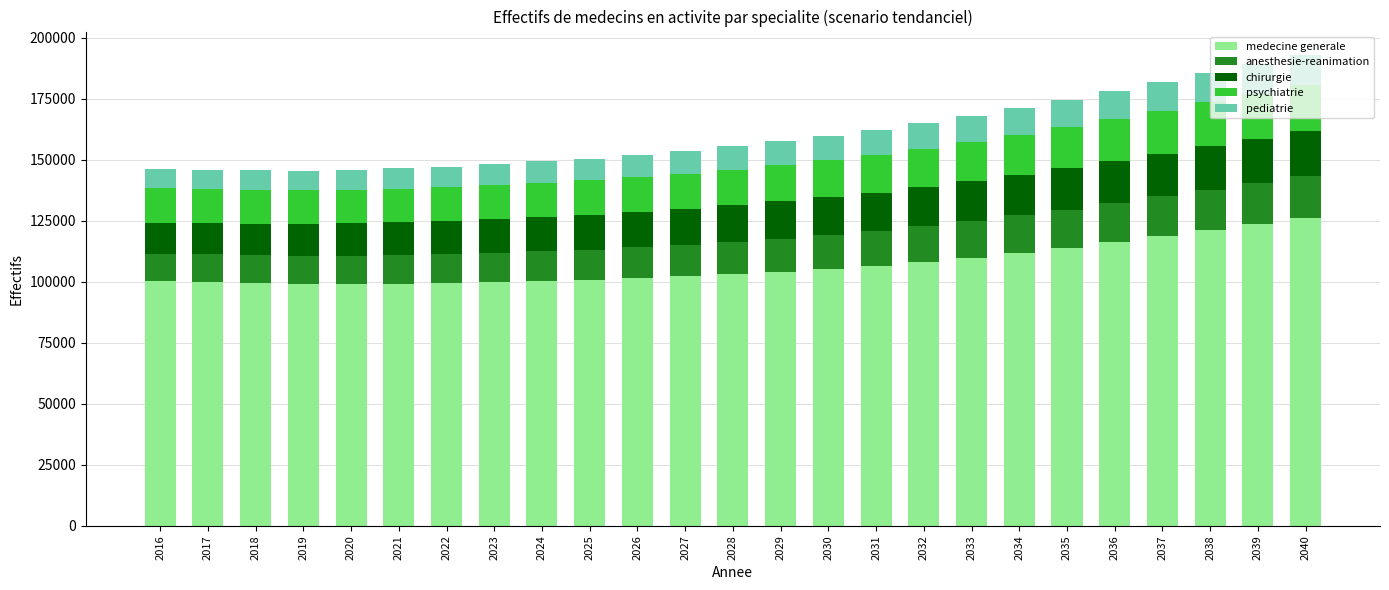

What is the total value across all series at 2016?

146122.6